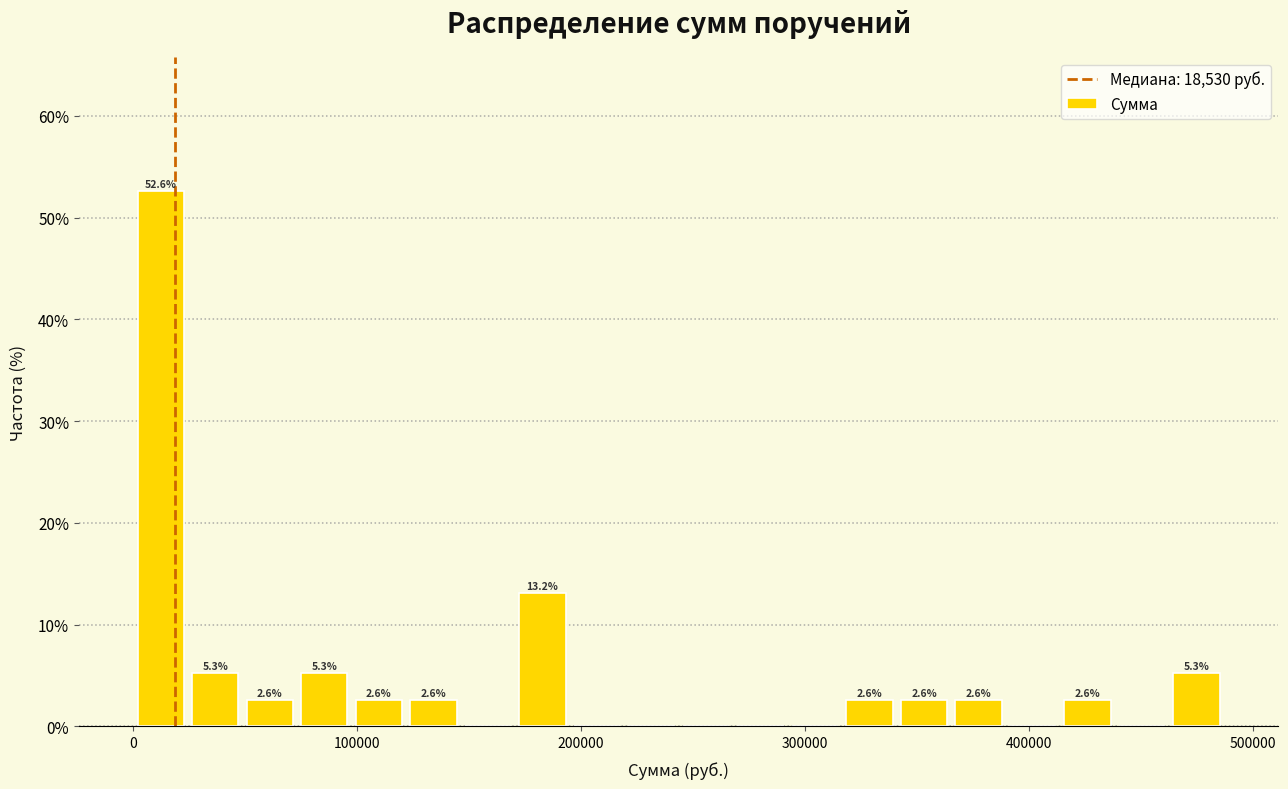

Read against the x-axis, roughly where is the centre of the tallest bar?

10000